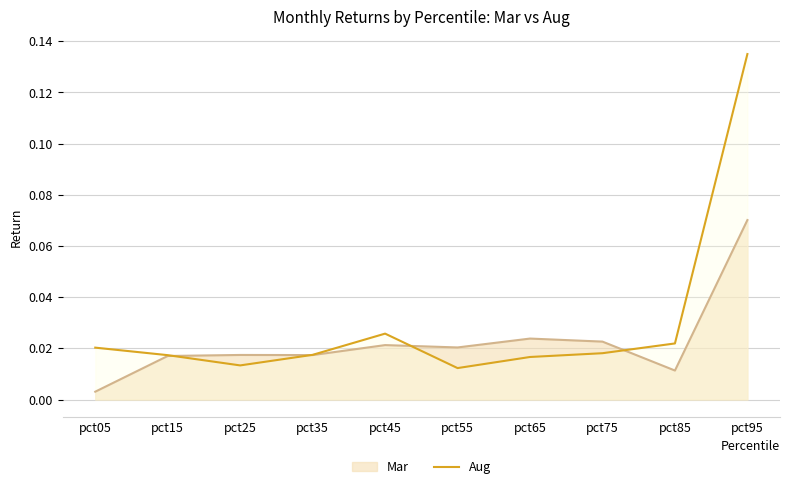

Reading left to right, transcribe all the data shown in this chart.

pct05=0.0	pct15=0.0	pct25=0.0	pct35=0.0	pct45=0.0	pct55=0.0	pct65=0.0	pct75=0.0	pct85=0.0	pct95=0.1